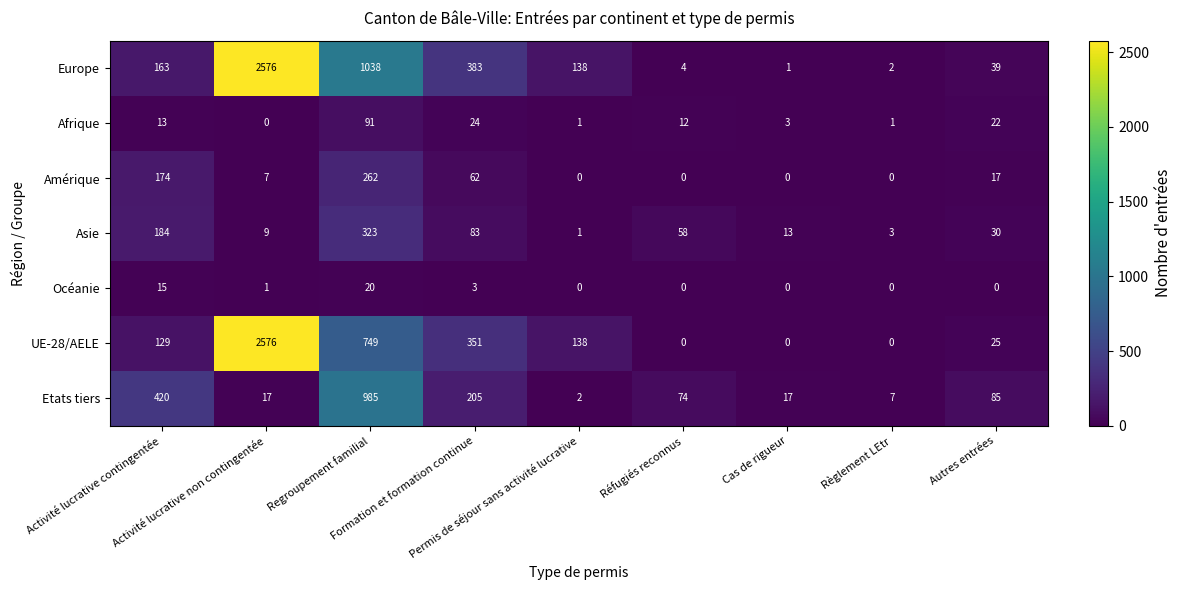

What is the maximum value shown in the chart?

2576